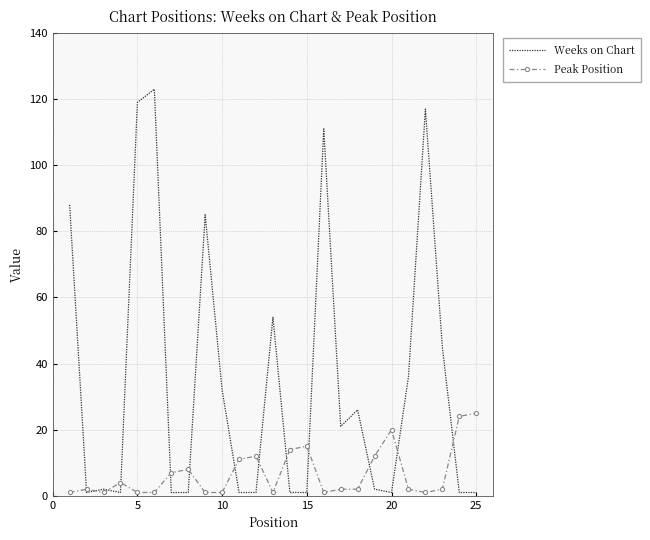

List the series in order of their overall mean, highest first.

Weeks on Chart, Peak Position